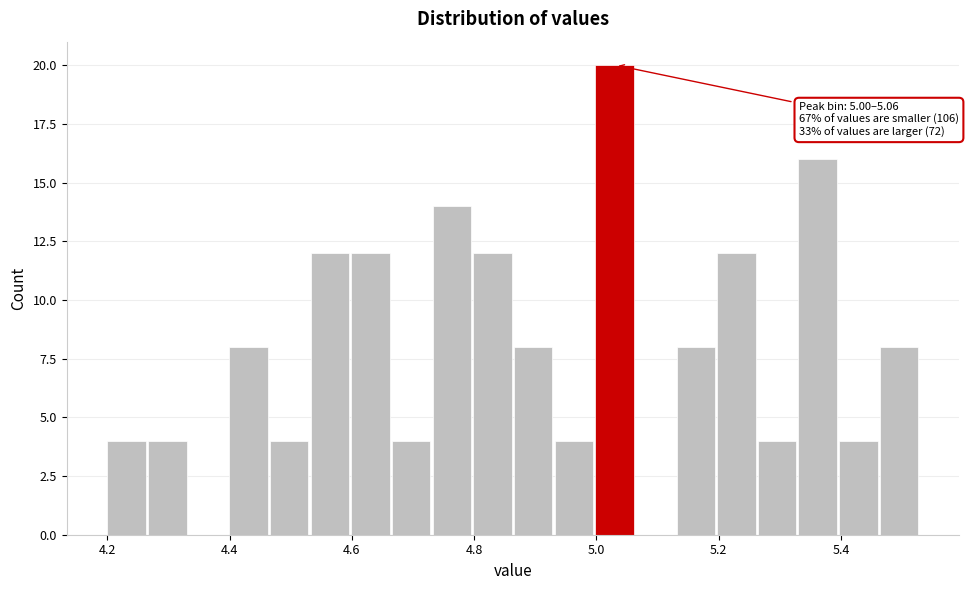

Read against the x-axis, roughly where is the centre of the tallest bar?

5.02